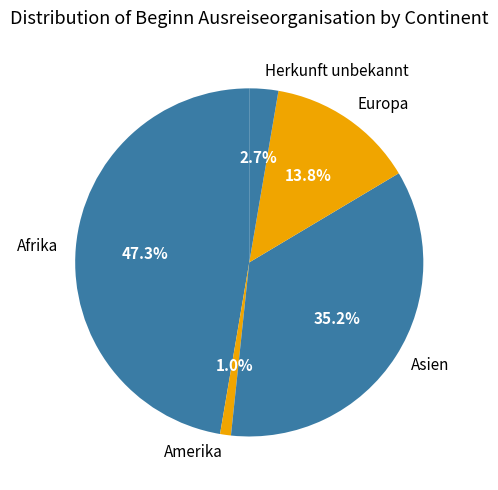

What is the largest slice in the pie chart?

Afrika